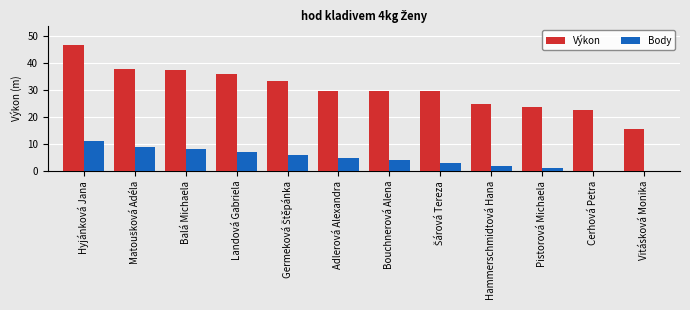

The Výkon series shows 13.7 at Balá Michaela. True or false?

False